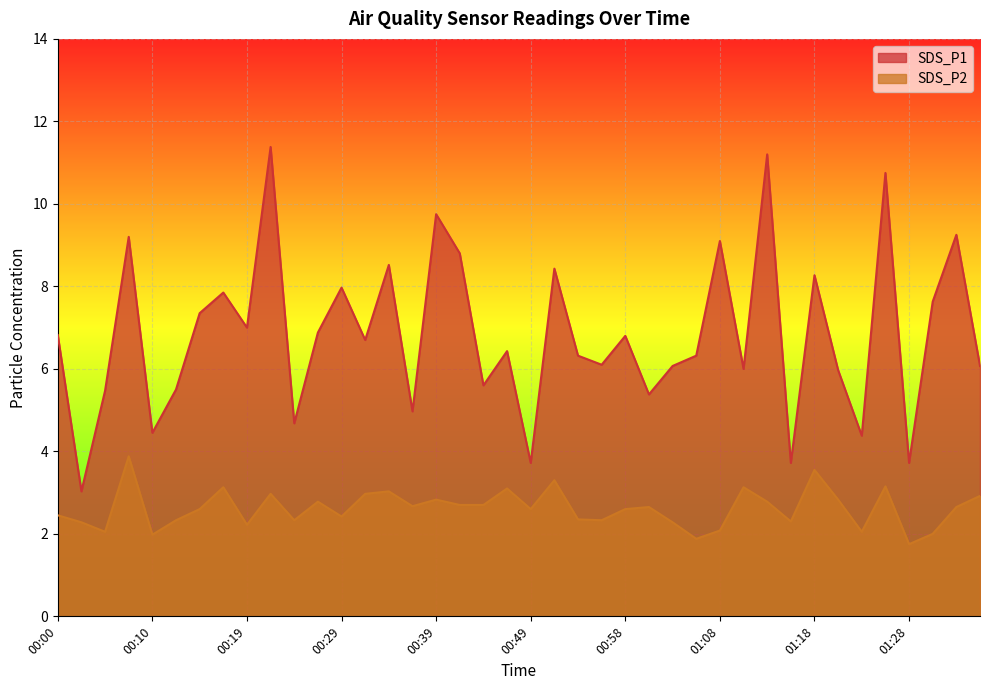

At which category does the chart reach its peak across all series?

00:22